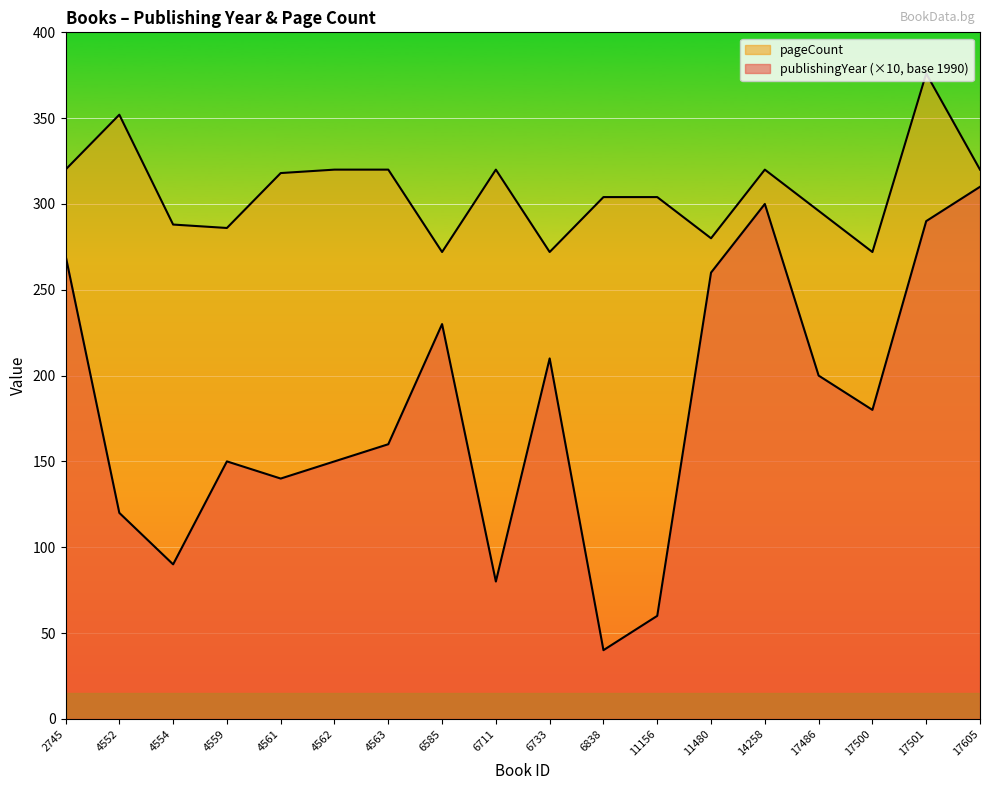

List the labels in order of pageCount value, largest first.

17501, 4552, 2745, 4562, 4563, 6711, 14258, 17605, 4561, 6838, 11156, 17486, 4554, 4559, 11480, 6585, 6733, 17500